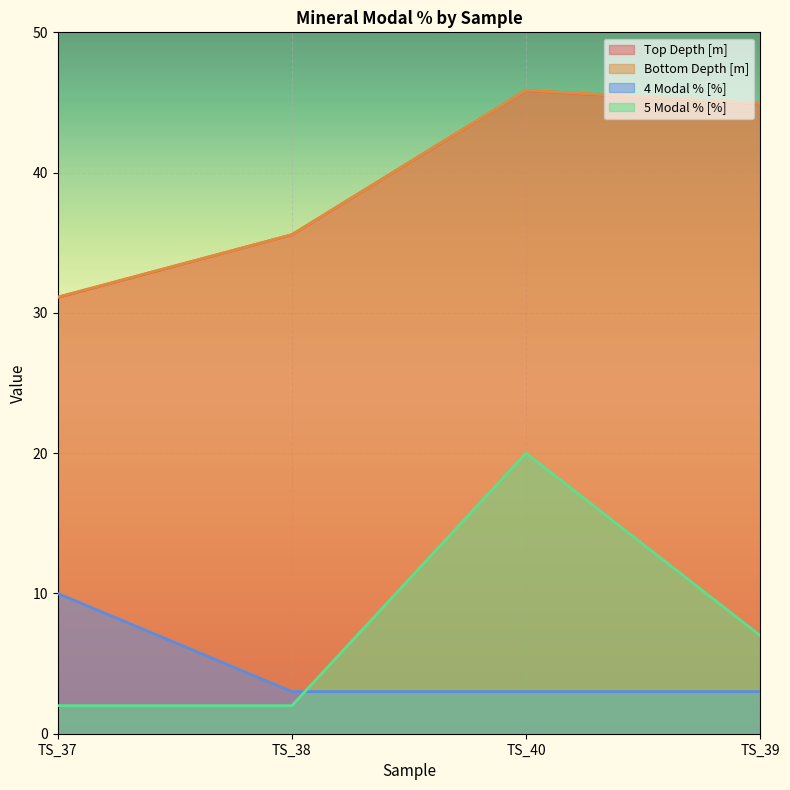

Which has a higher value, TS_38 or TS_37?

TS_38